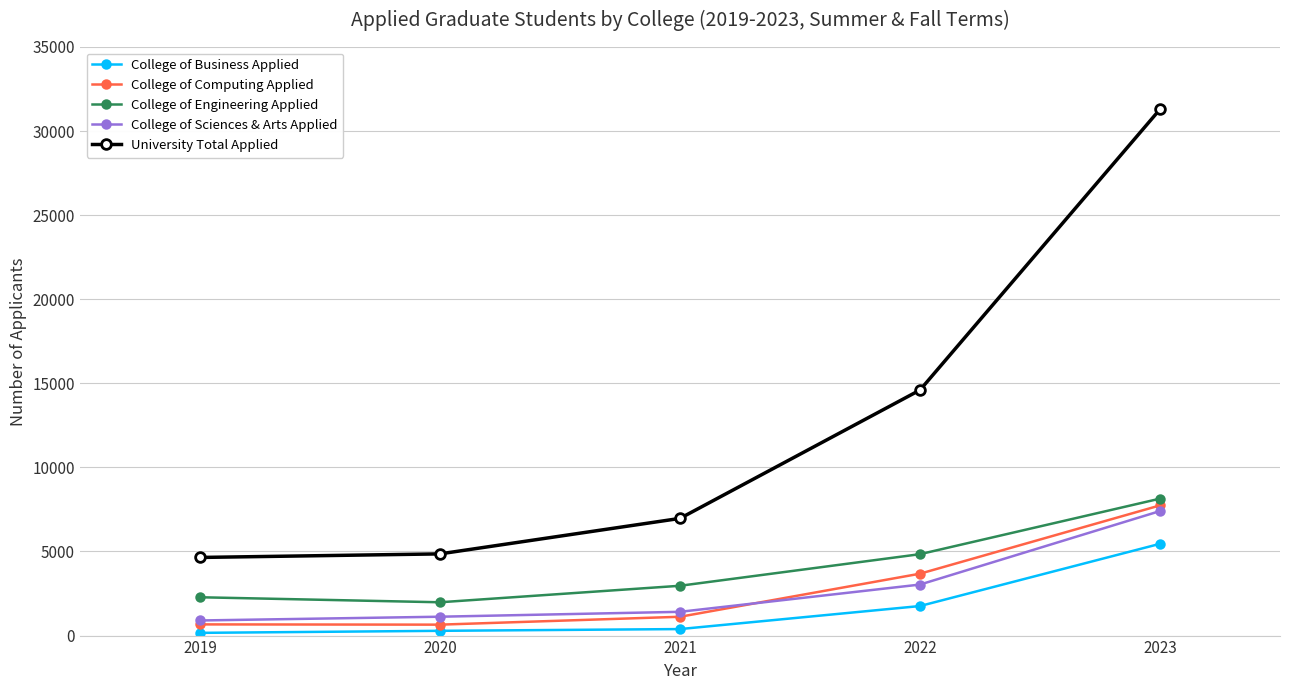

Which category has the highest value in the College of Engineering Applied series?

2023